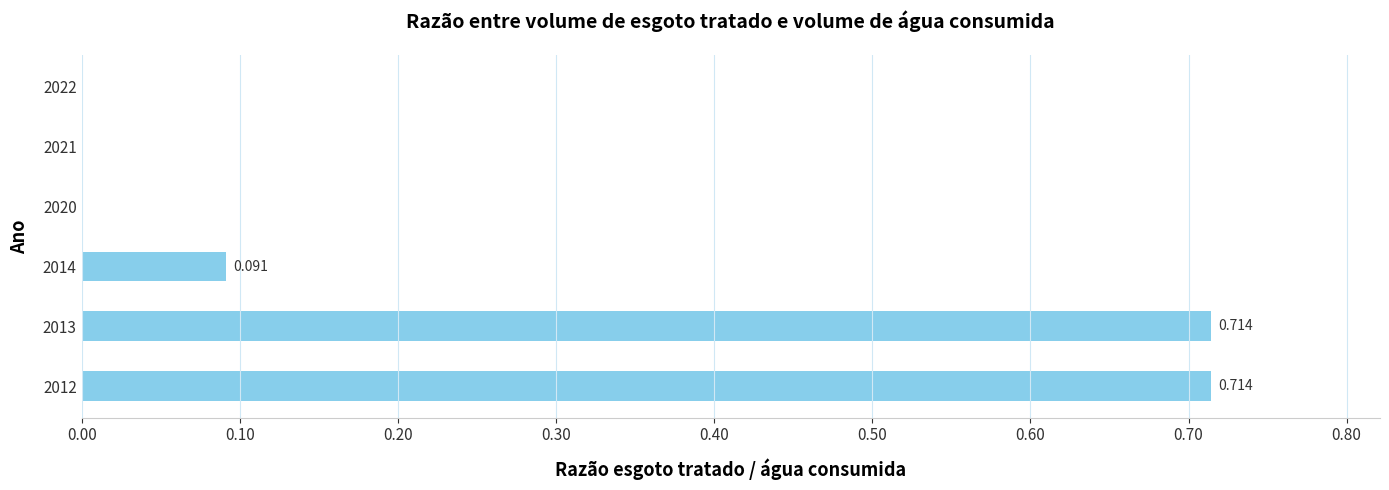

Count the number of values greater than 0.

3